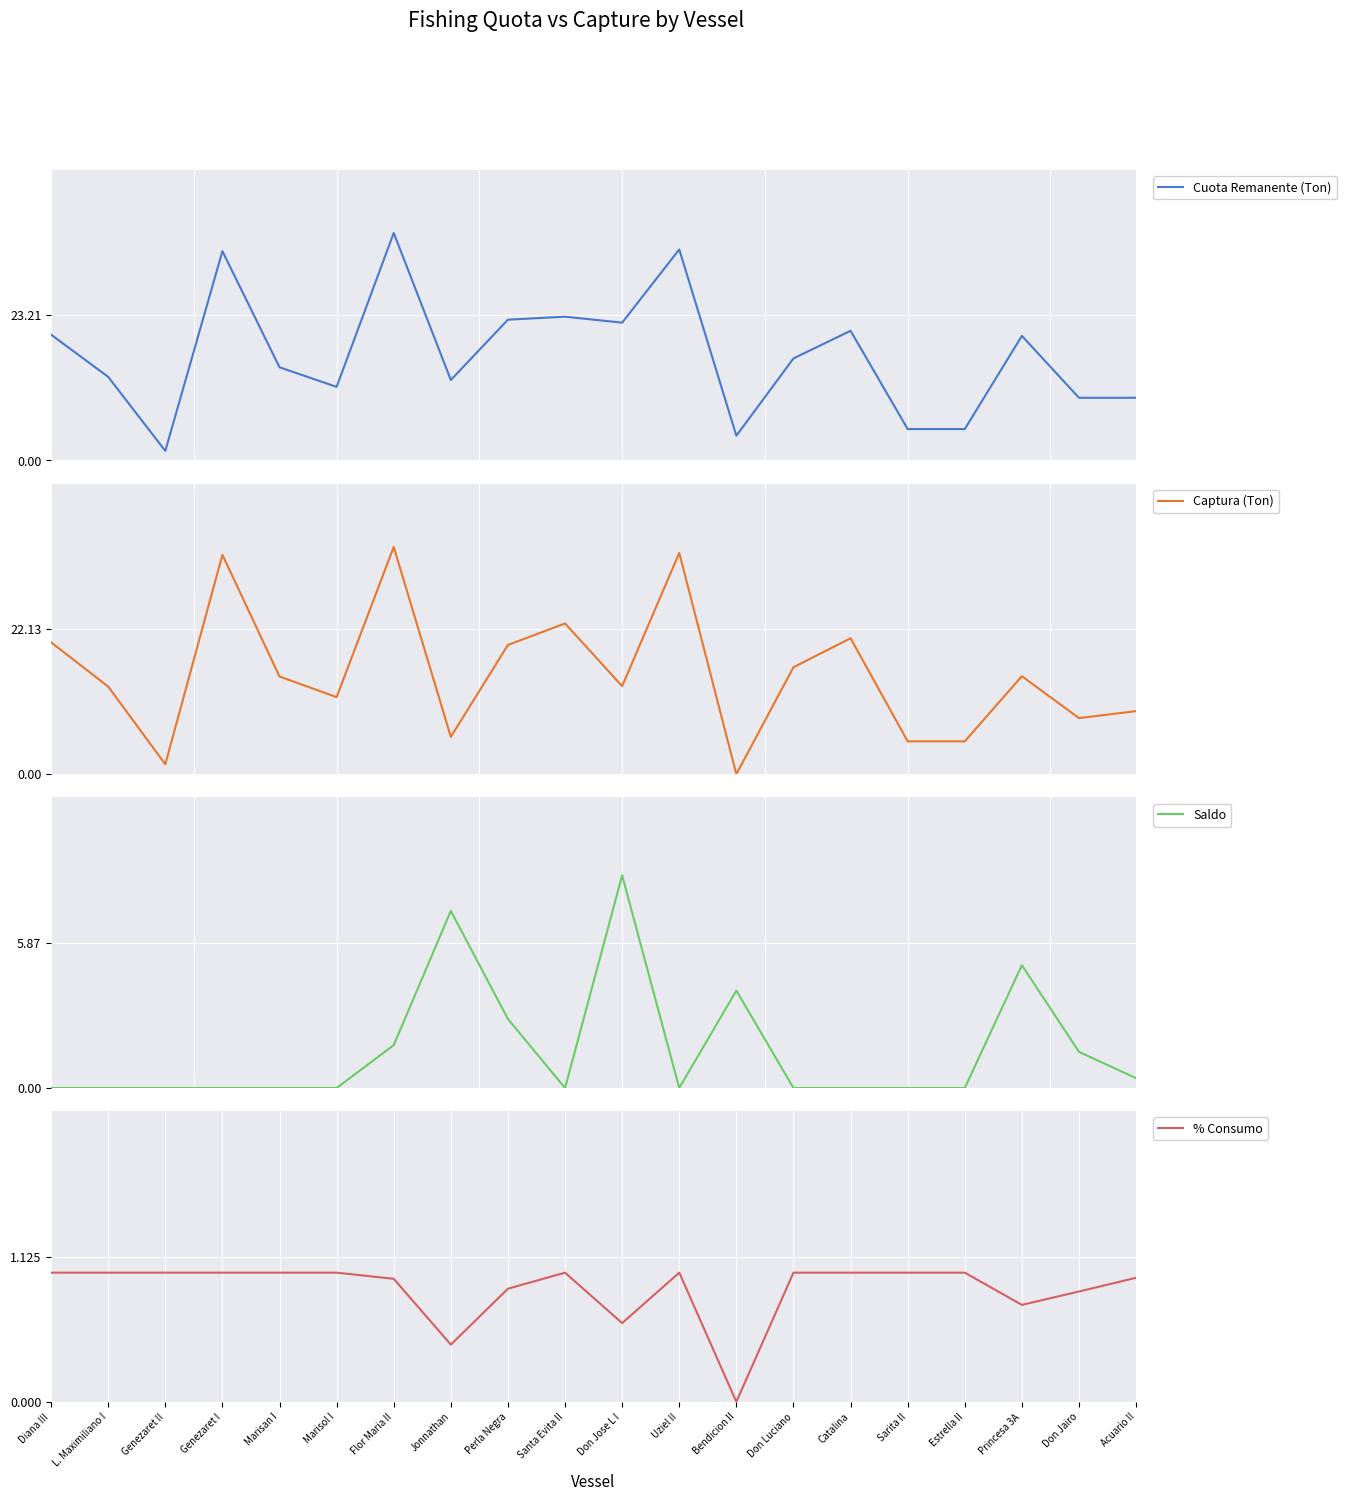

How many data points does each series have?

20